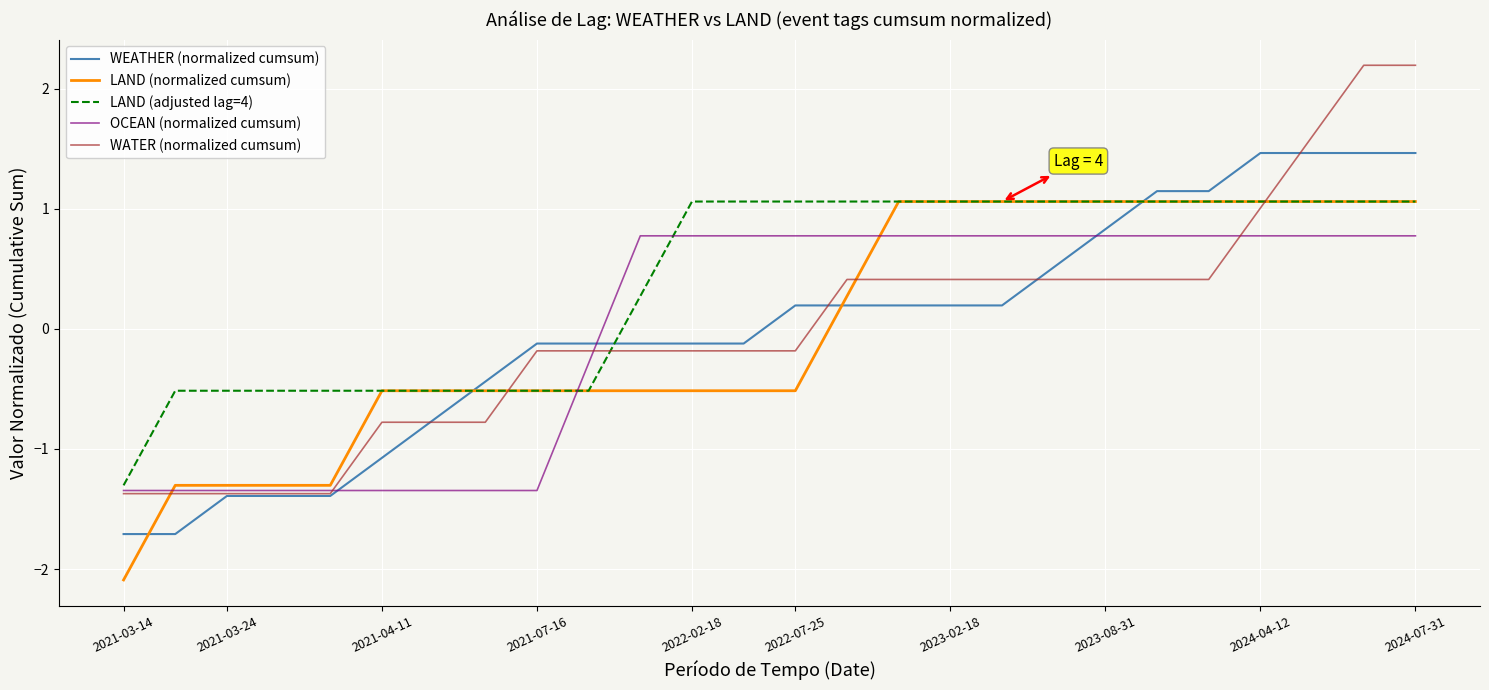

How many times do WEATHER (normalized cumsum) and LAND (adjusted lag=4) cross each other?

3